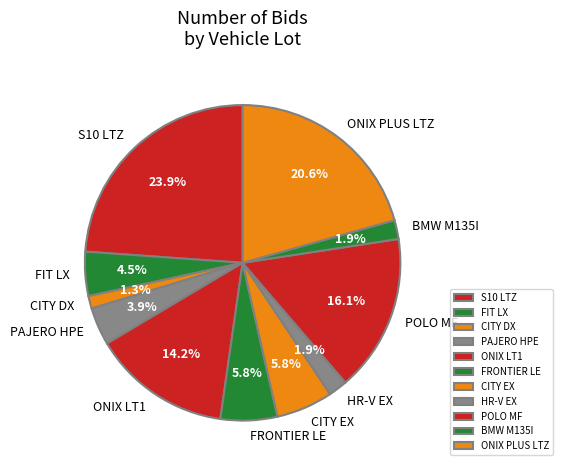

Is there a majority slice in this chart?

No